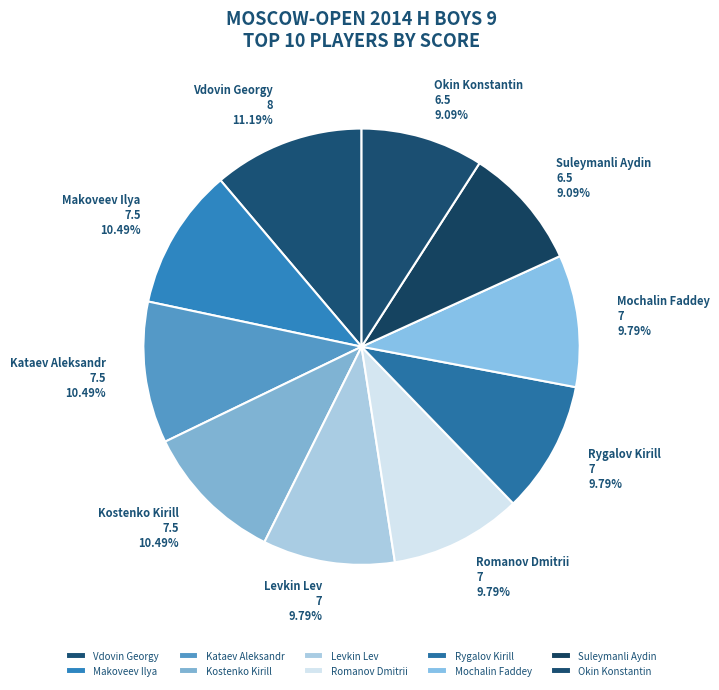

Is it true that Makoveev Ilya is 10% of the pie?

True